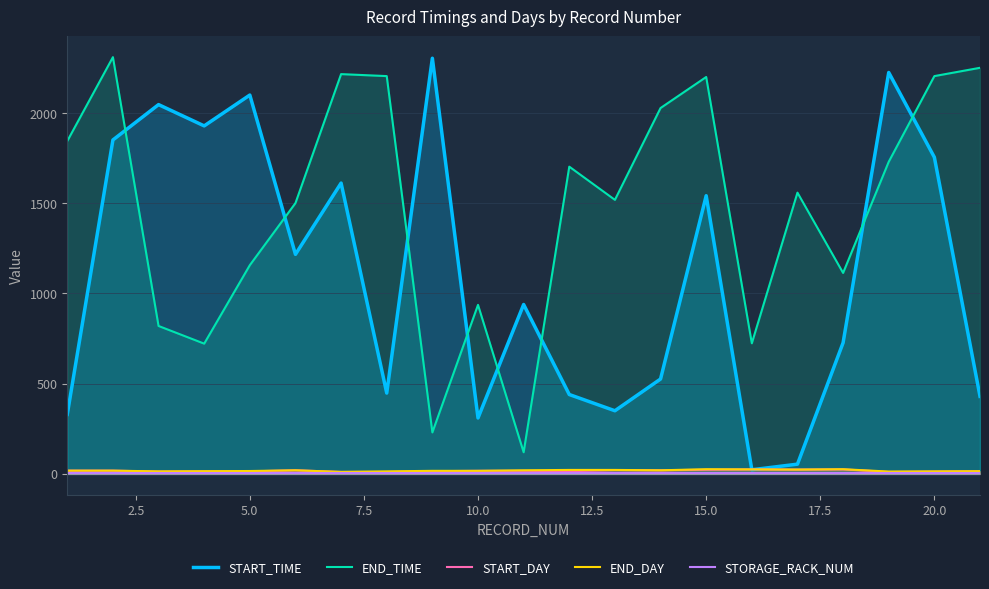

True or false: END_TIME and STORAGE_RACK_NUM cross at least once.

False